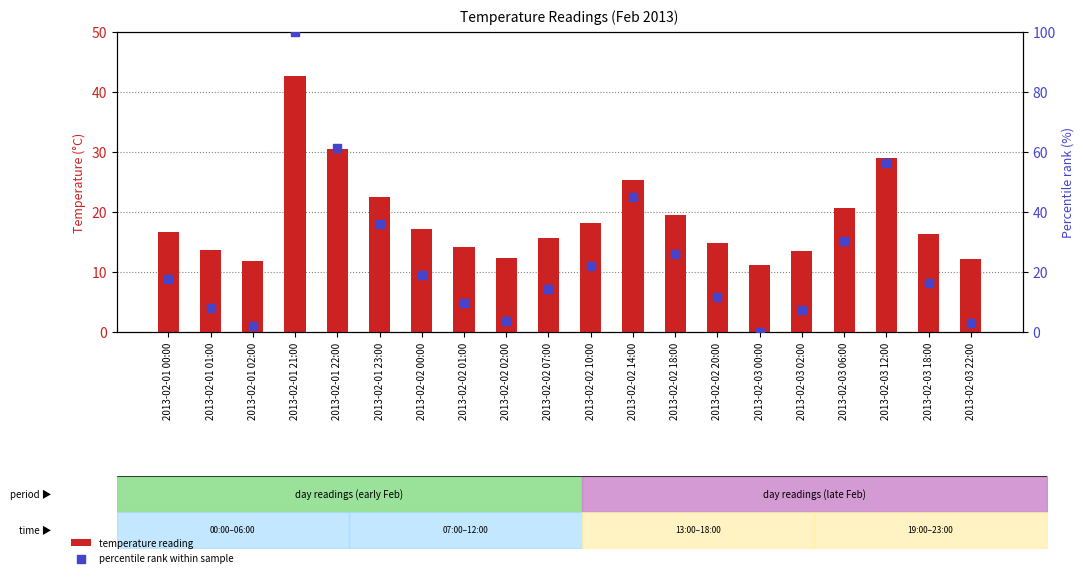

Is the value of percentile rank within sample at 2013-02-01 02:00 greater than the value of temperature reading at 2013-02-03 06:00?

No